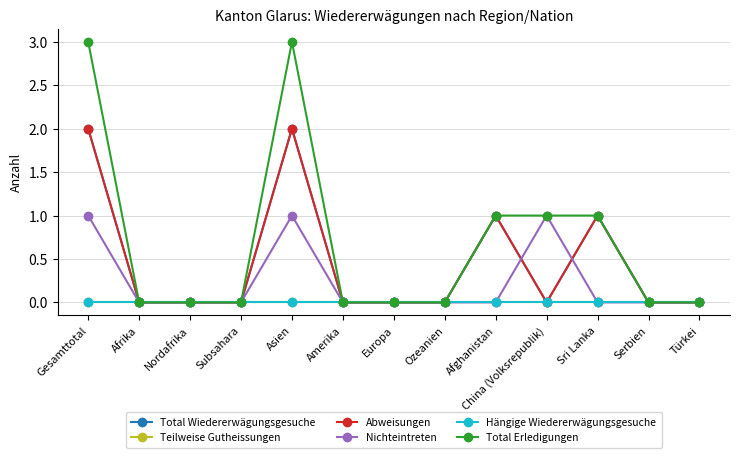

Where is the first local maximum for Total Erledigungen?

Asien